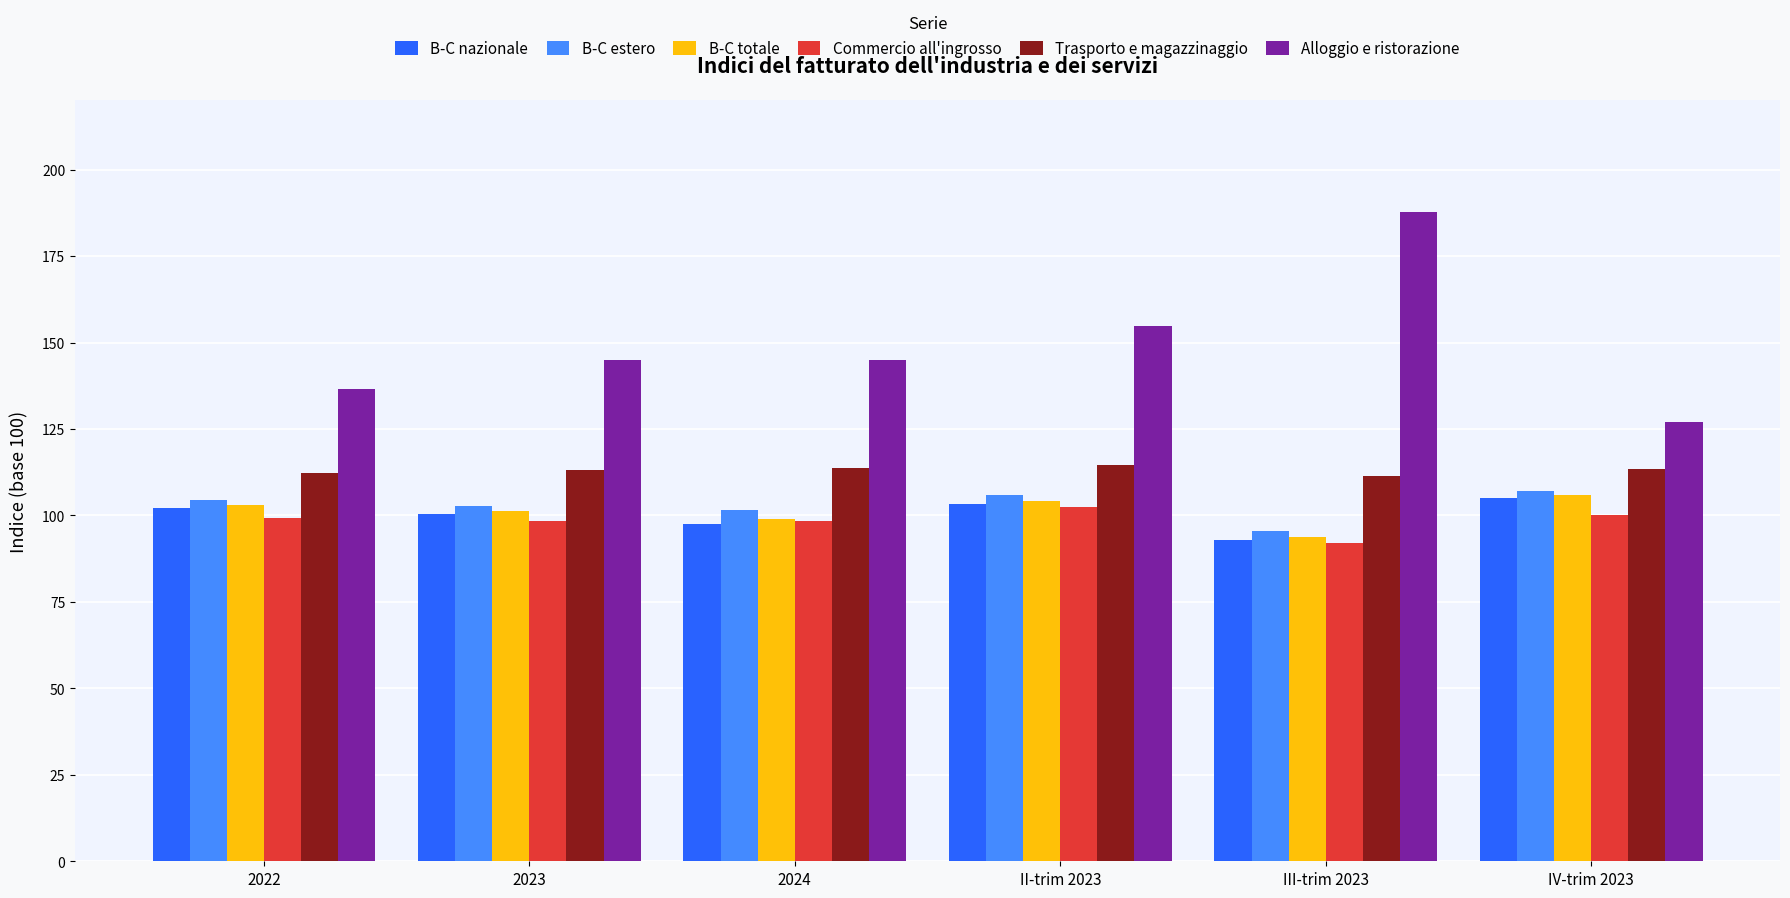

Which series has the largest range (max minus min)?

Alloggio e ristorazione